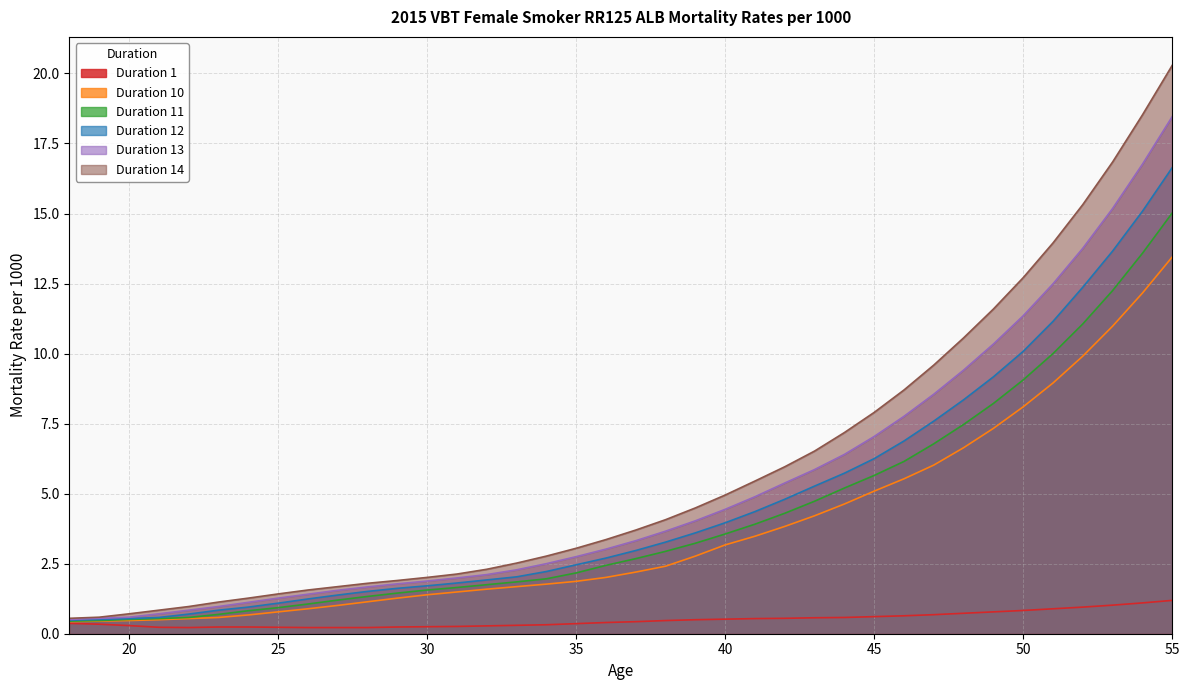

What are all the series names shown in the legend?

Duration 1, Duration 10, Duration 11, Duration 12, Duration 13, Duration 14